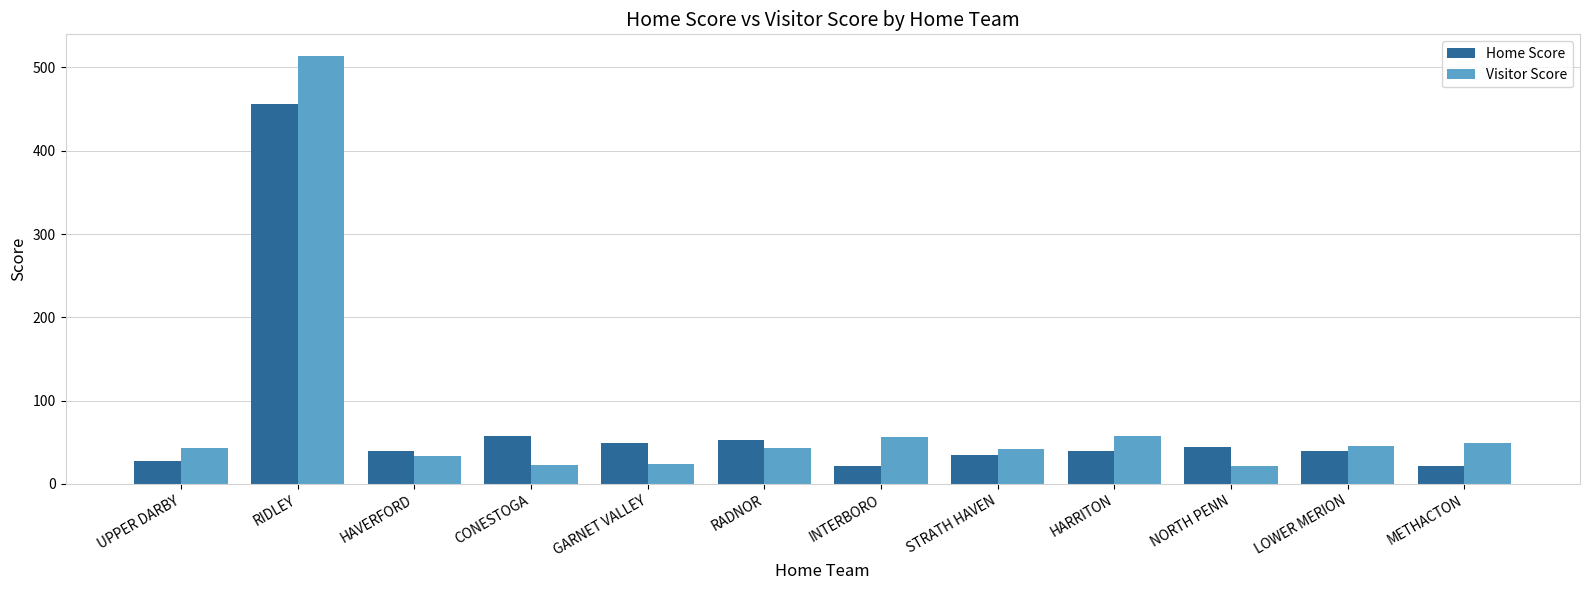

What is the value of the Home Score bar at the 12th from the left?

21